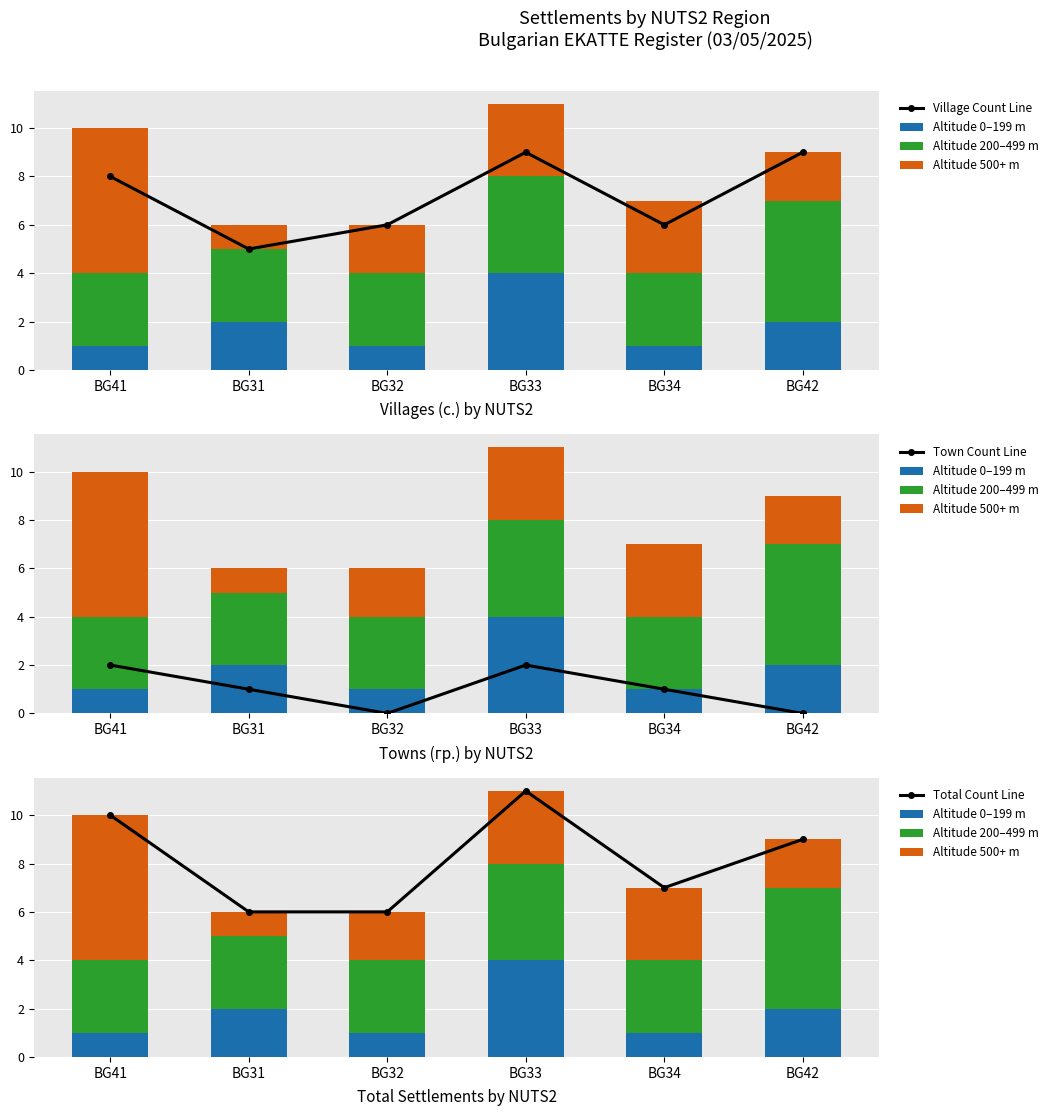

Is the value of Total Count Line at BG33 greater than the value of Altitude 0–199 m at BG34?

Yes